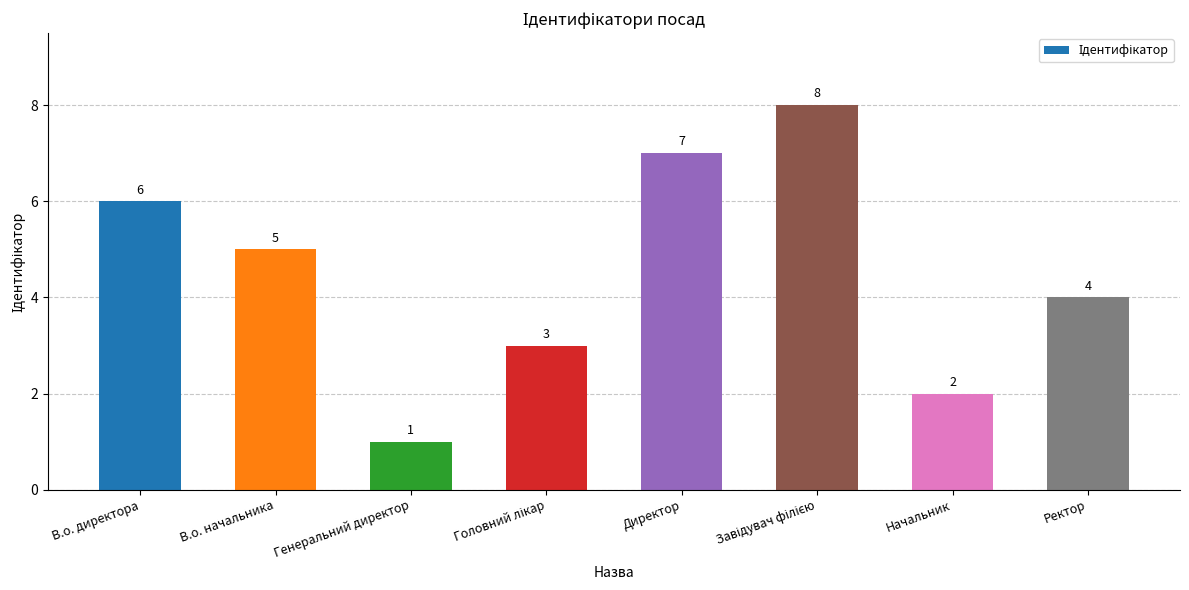

Read the value at В.о. начальника.

5